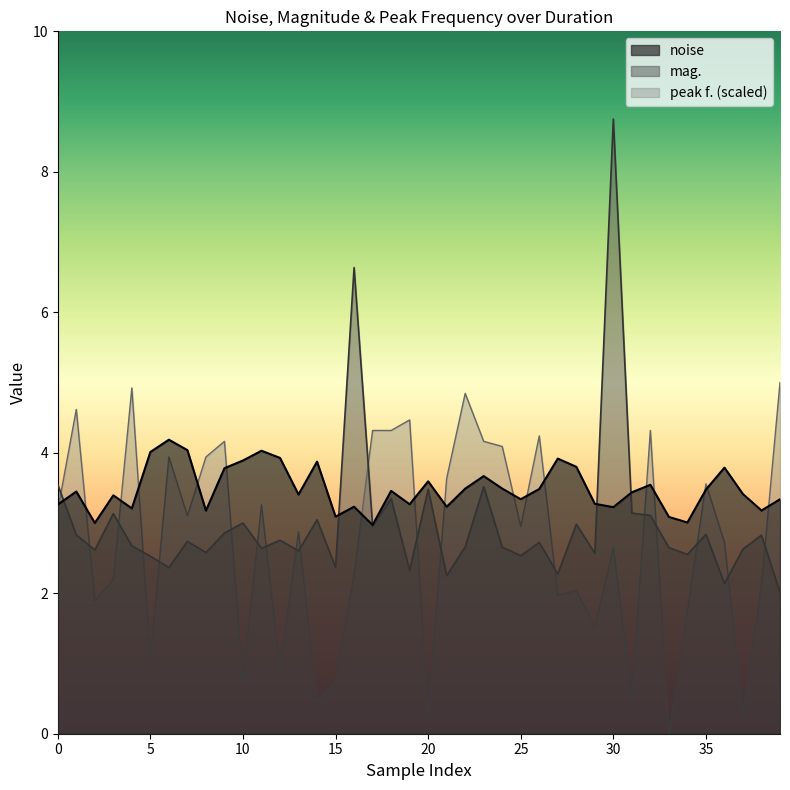

True or false: peak f. (norm) and mag. intersect in this chart.

True